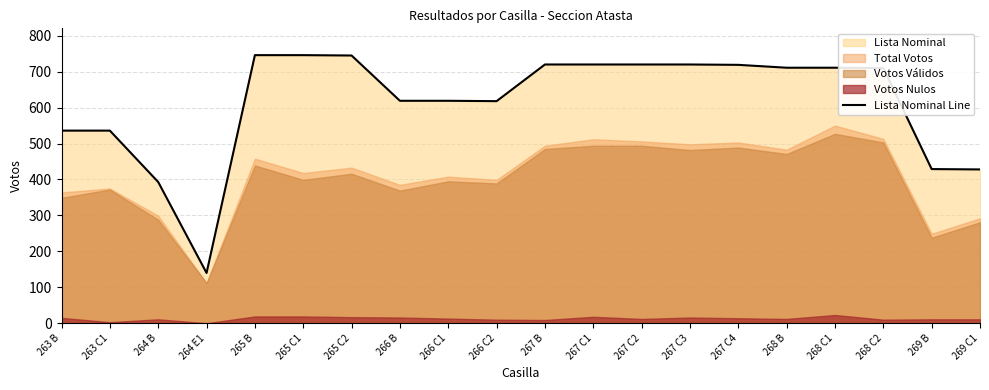

Reading right to left, transcribe all the data shown in this chart.

269 C1=428	269 B=429	268 C2=710	268 C1=711	268 B=711	267 C4=719	267 C3=720	267 C2=720	267 C1=720	267 B=720	266 C2=618	266 C1=619	266 B=619	265 C2=745	265 C1=746	265 B=746	264 E1=140	264 B=393	263 C1=536	263 B=536